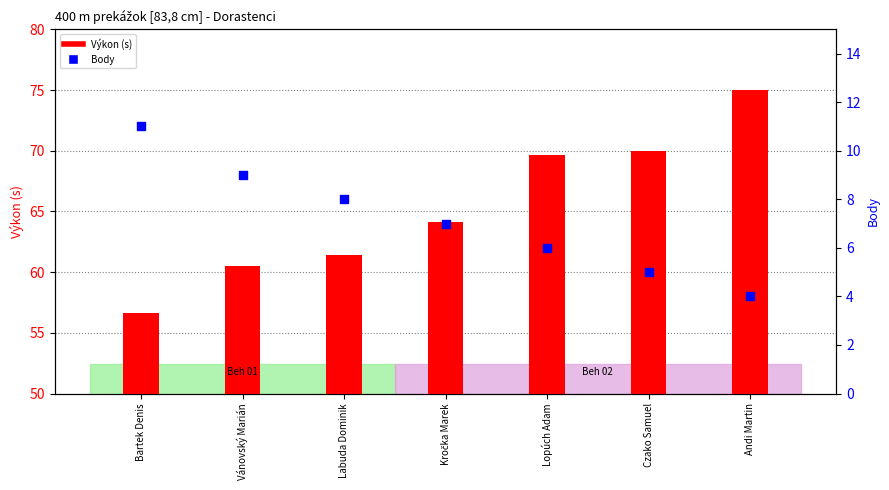

Which series has the largest Y range (max minus min)?

Výkon (s)